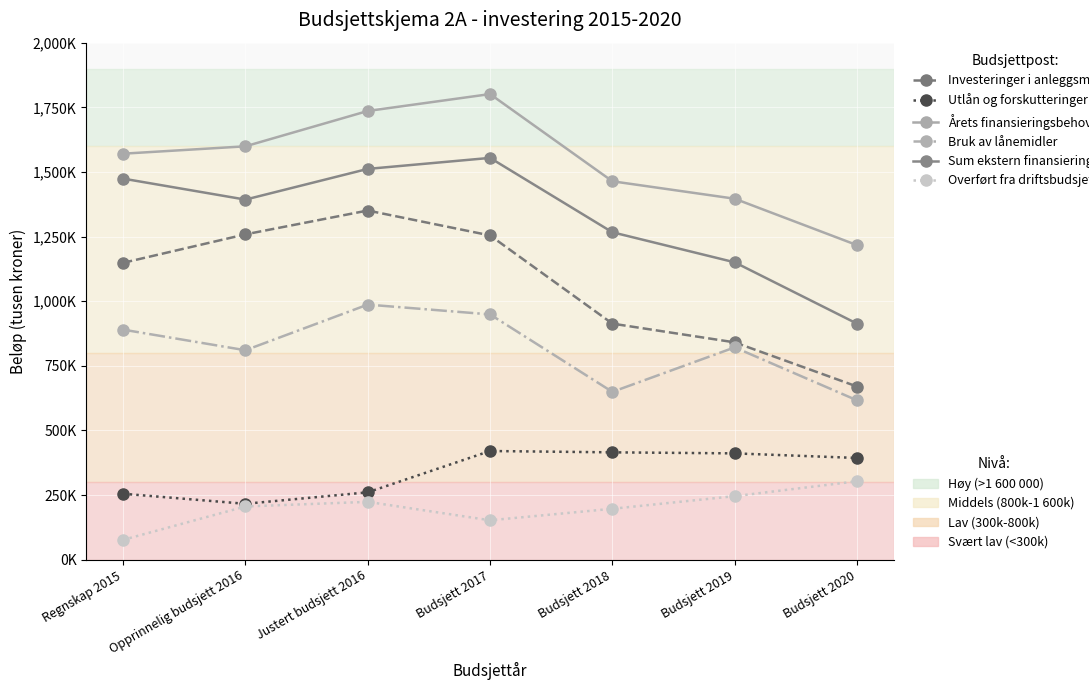

Is this an area chart (filled region under the line)?

No